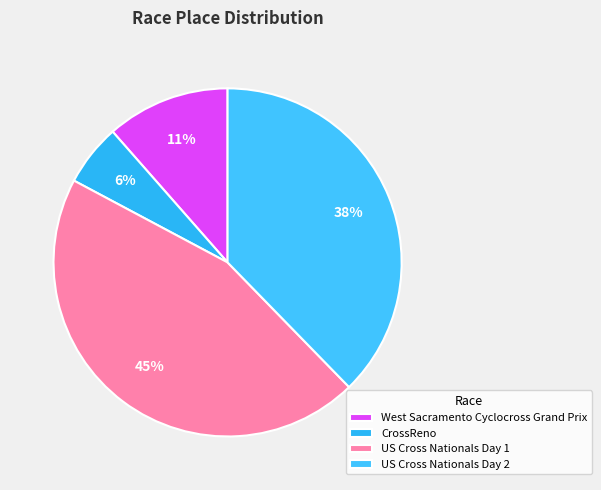

How many slices are in this pie chart?

4